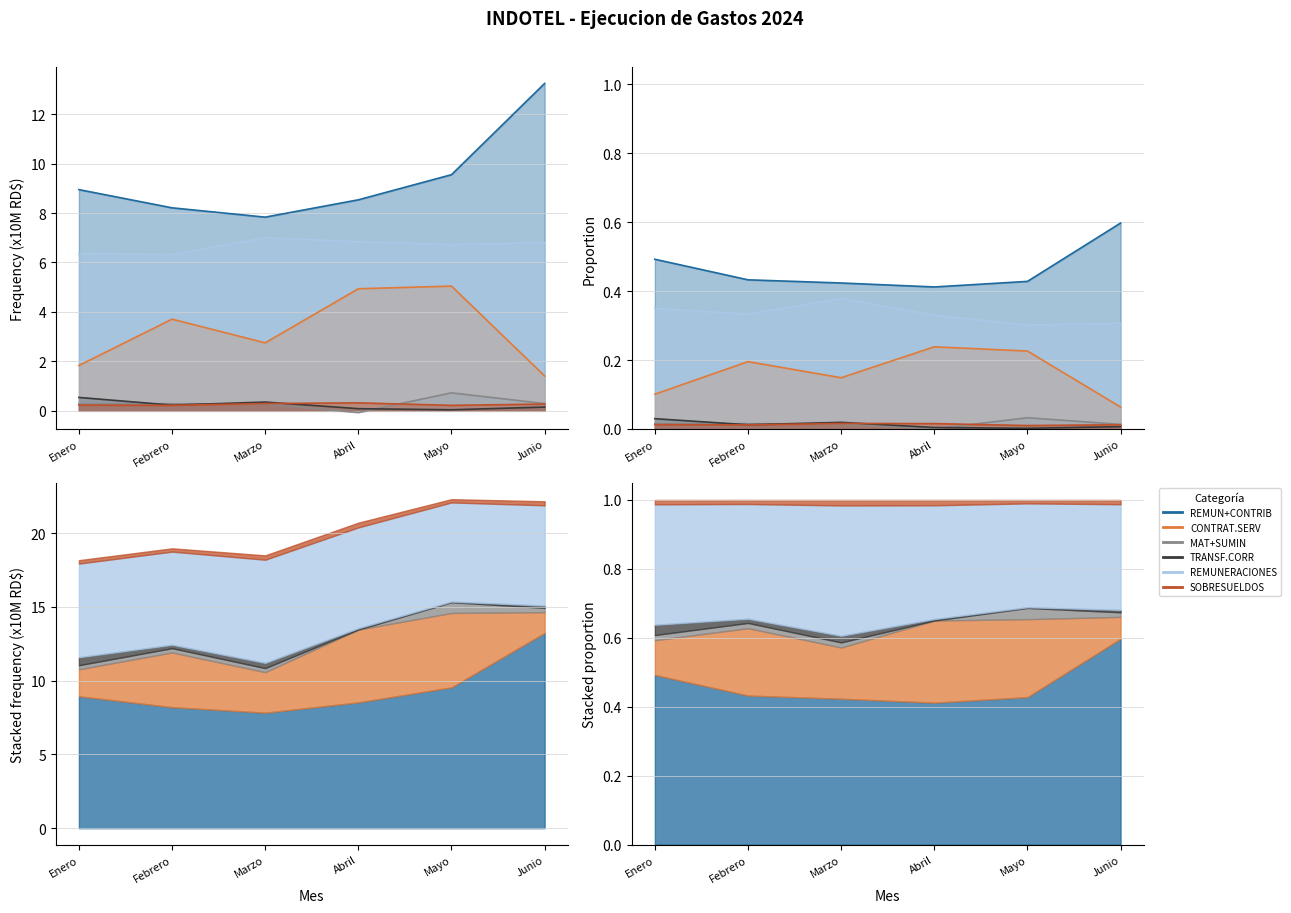

True or false: REMUNERACIONES Y CONTRIBUCIONES and CONTRATACION DE SERVICIOS intersect in this chart.

False